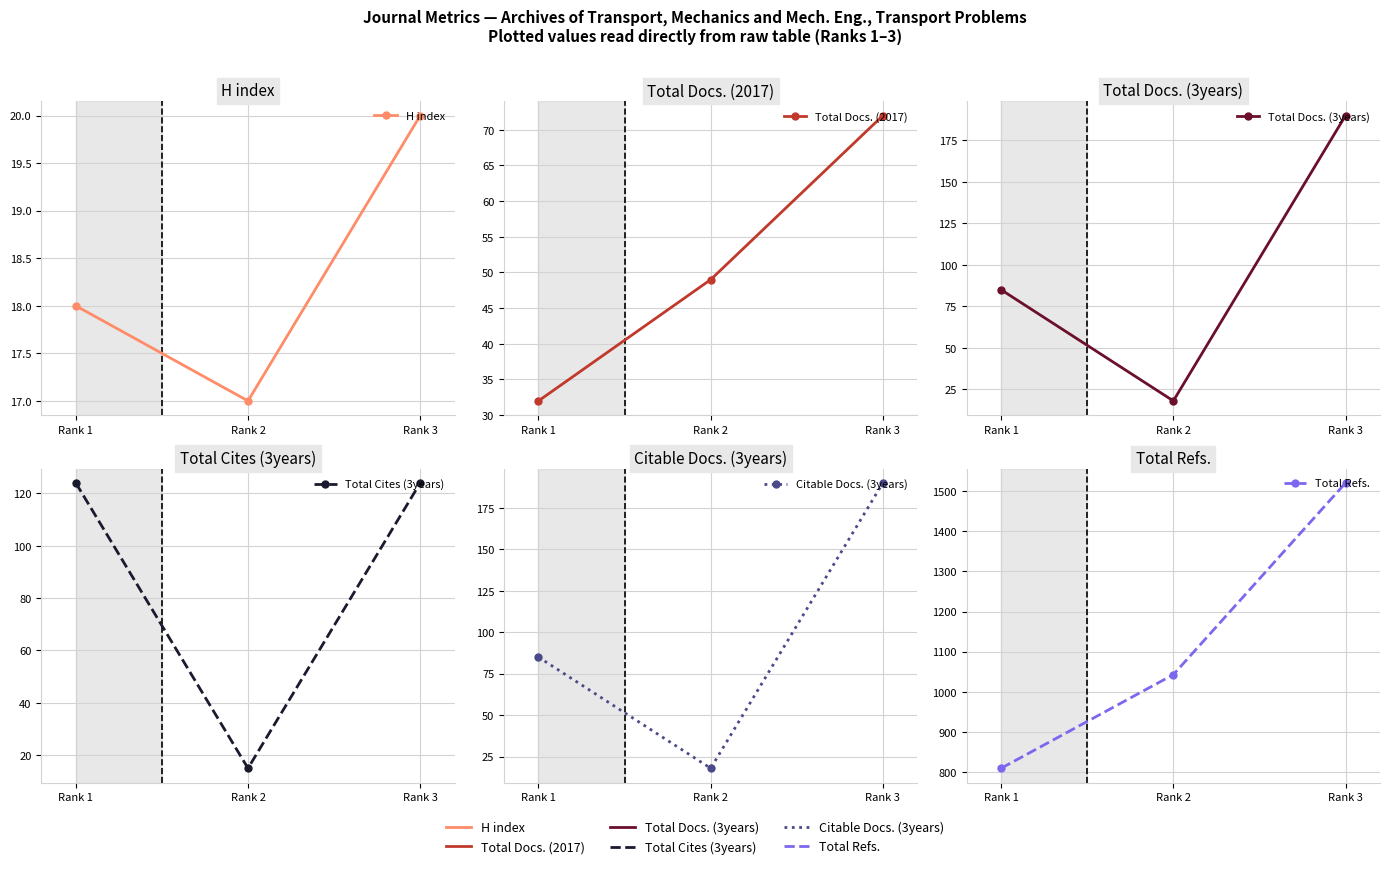

Is it true that Citable Docs. (3years) equals 85 at Rank 1?

True